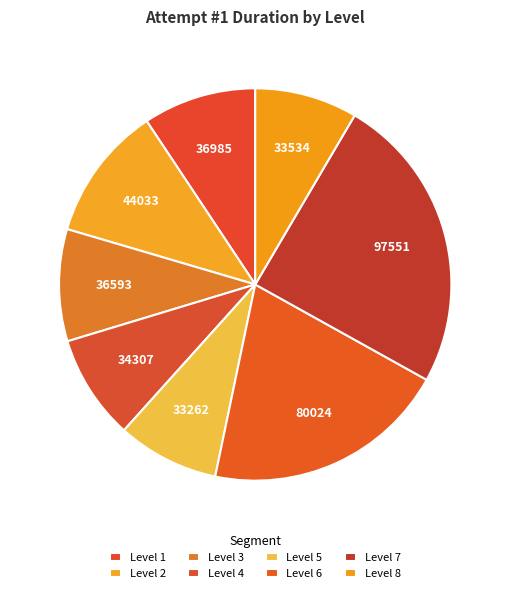

To the nearest percent, what is the combined percentage of Level 7 and Level 6?

45%